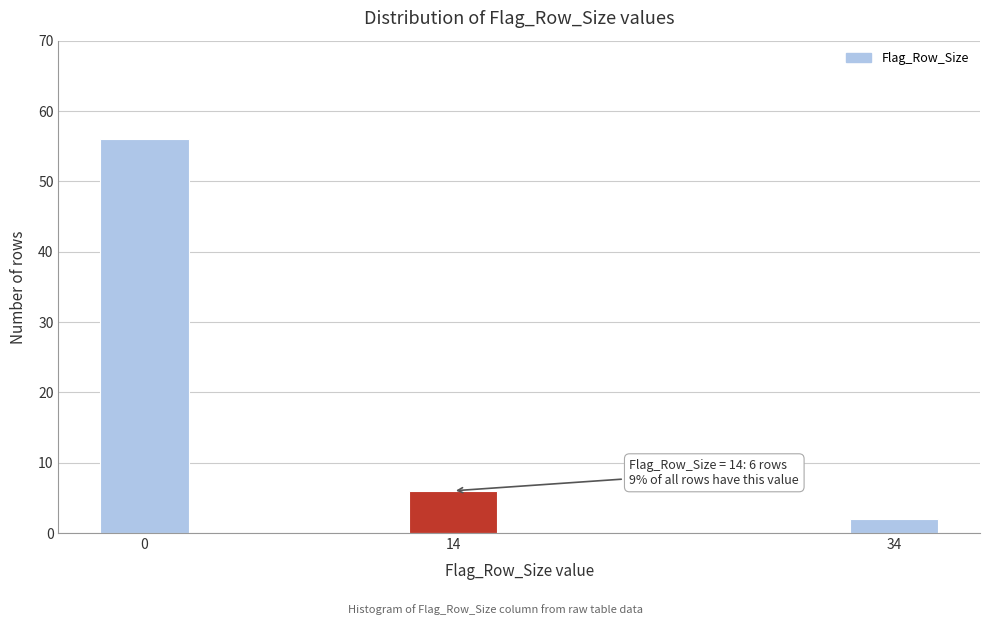

Reading left to right, transcribe all the data shown in this chart.

0=56	14=6	34=2